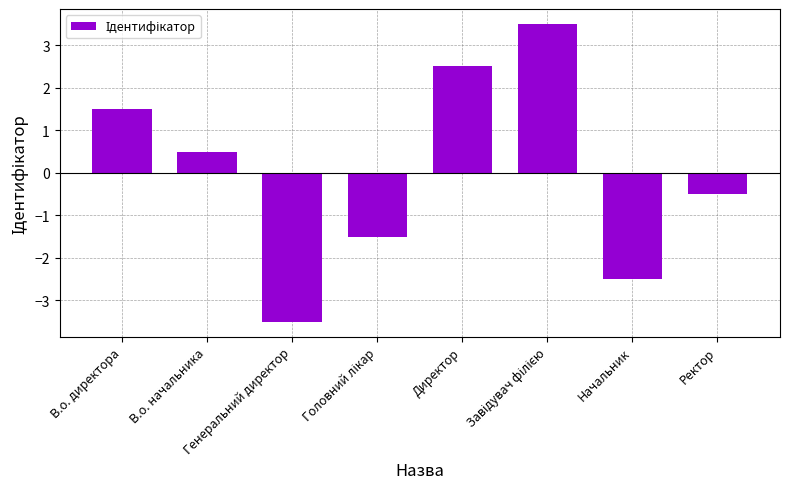

Count the number of values greater than 0.

4